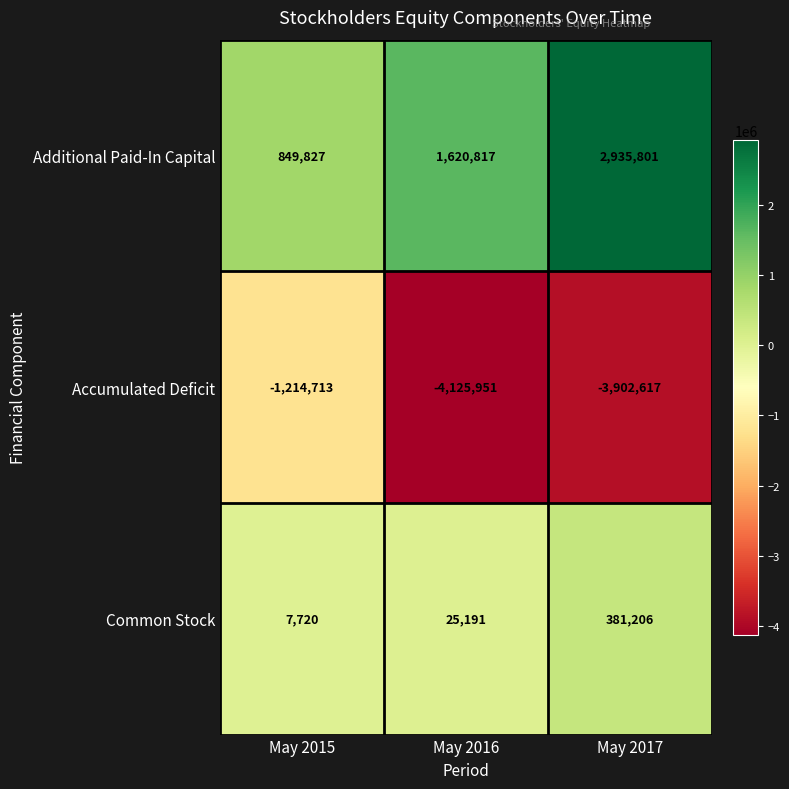

How many categories are shown in the chart?

3